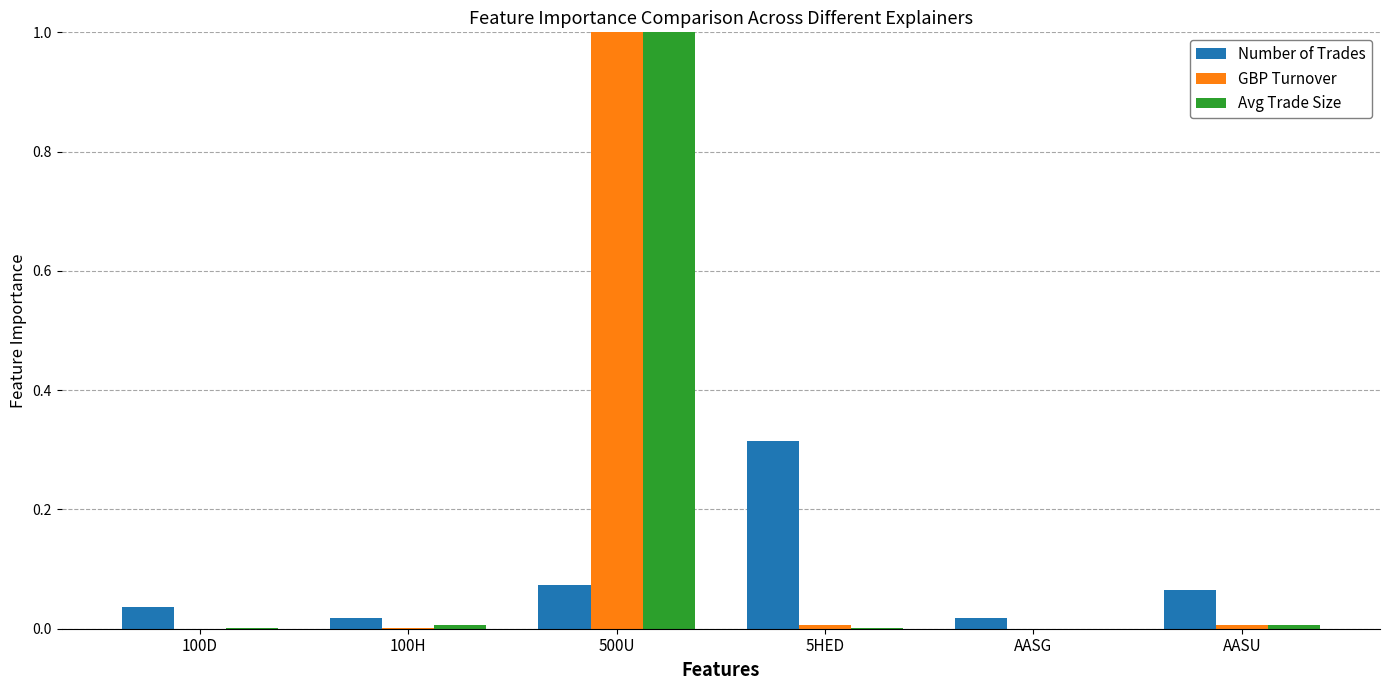

At which category is the sum across all series the highest?

500U